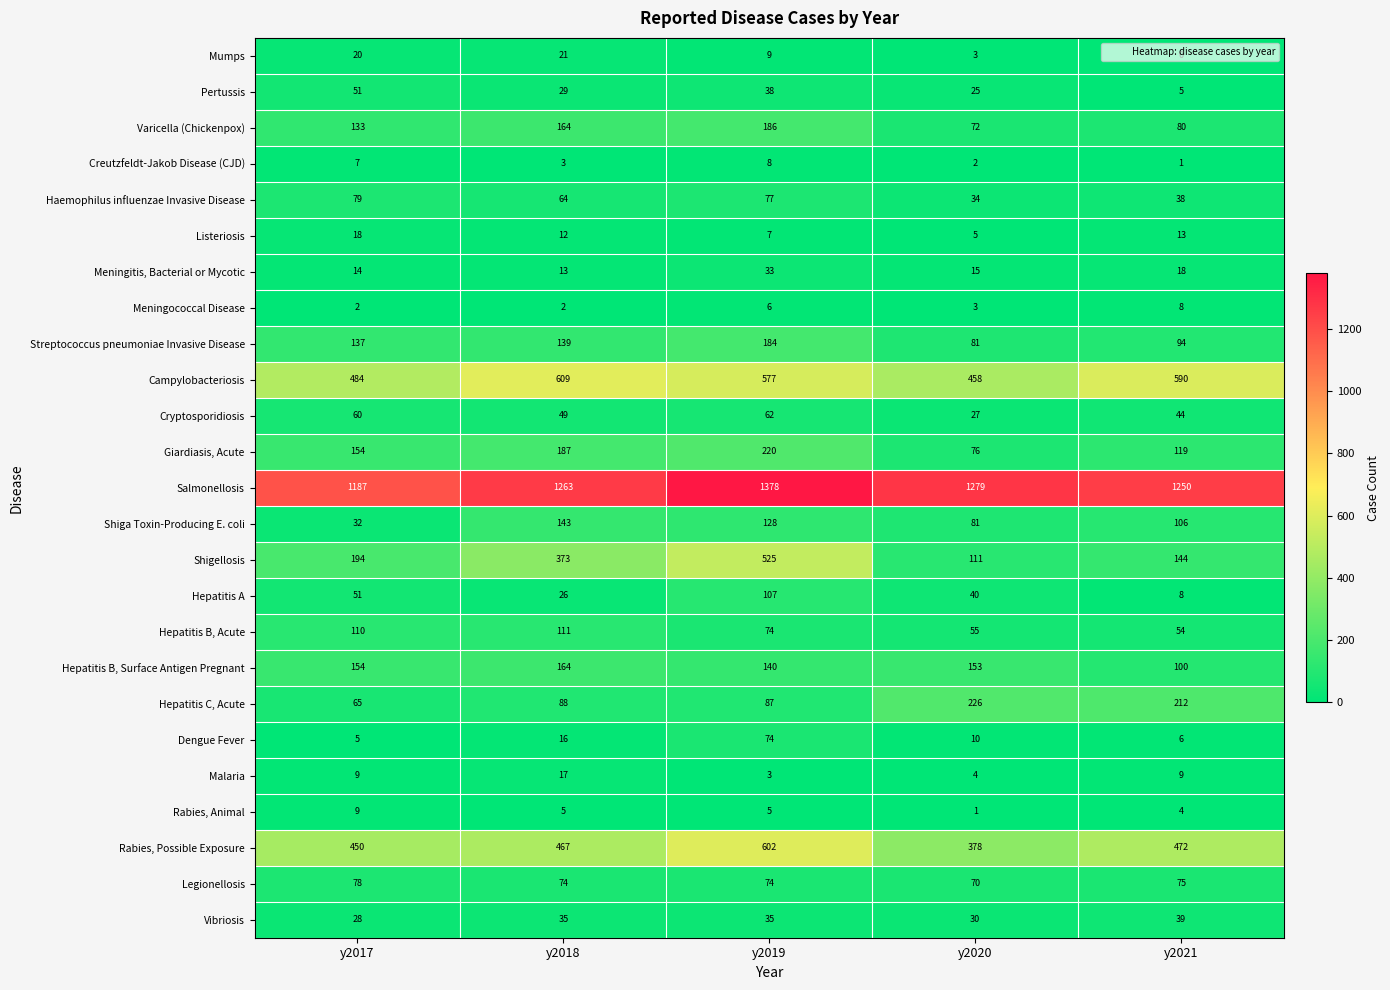

What is the total value across all series at y2021?

3489